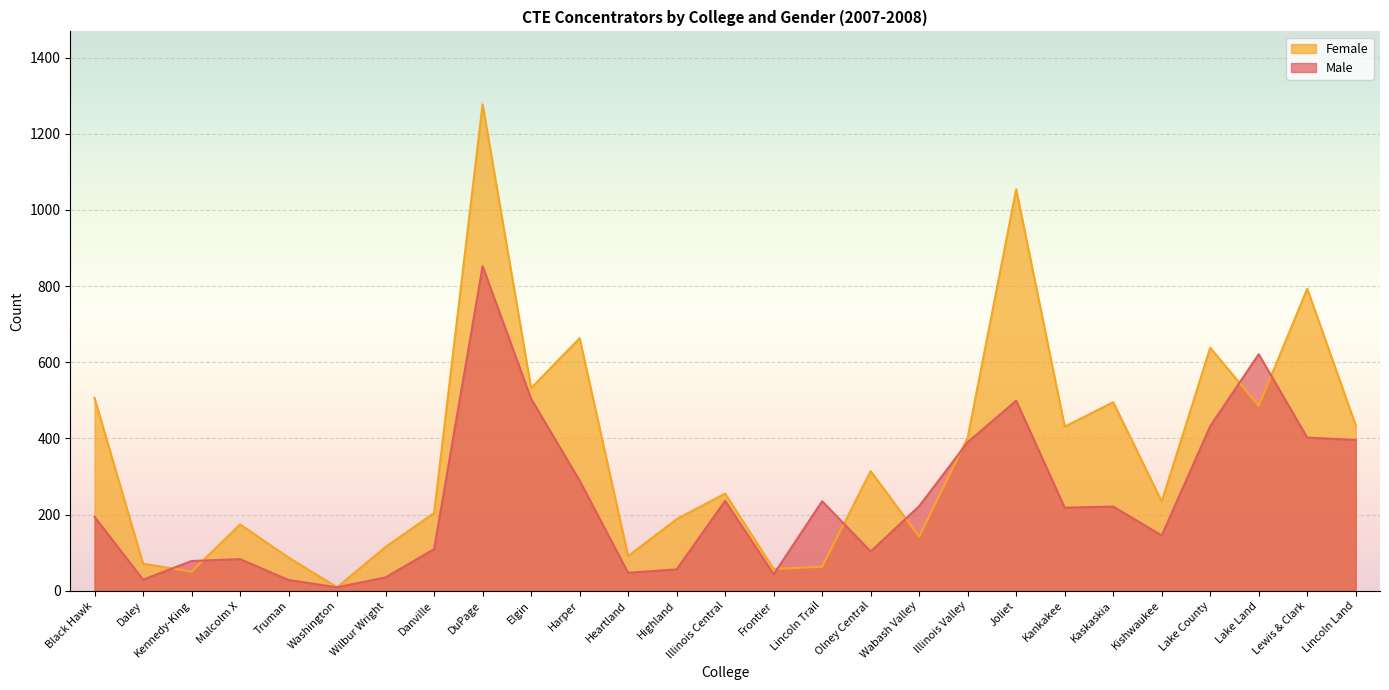

The value of Female at Illinois Central is 255. True or false?

True